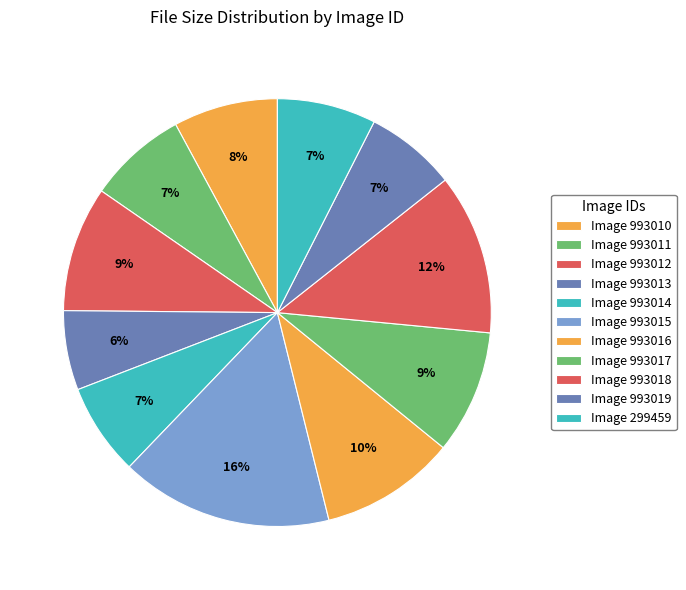

Count the number of slices in the pie.

11